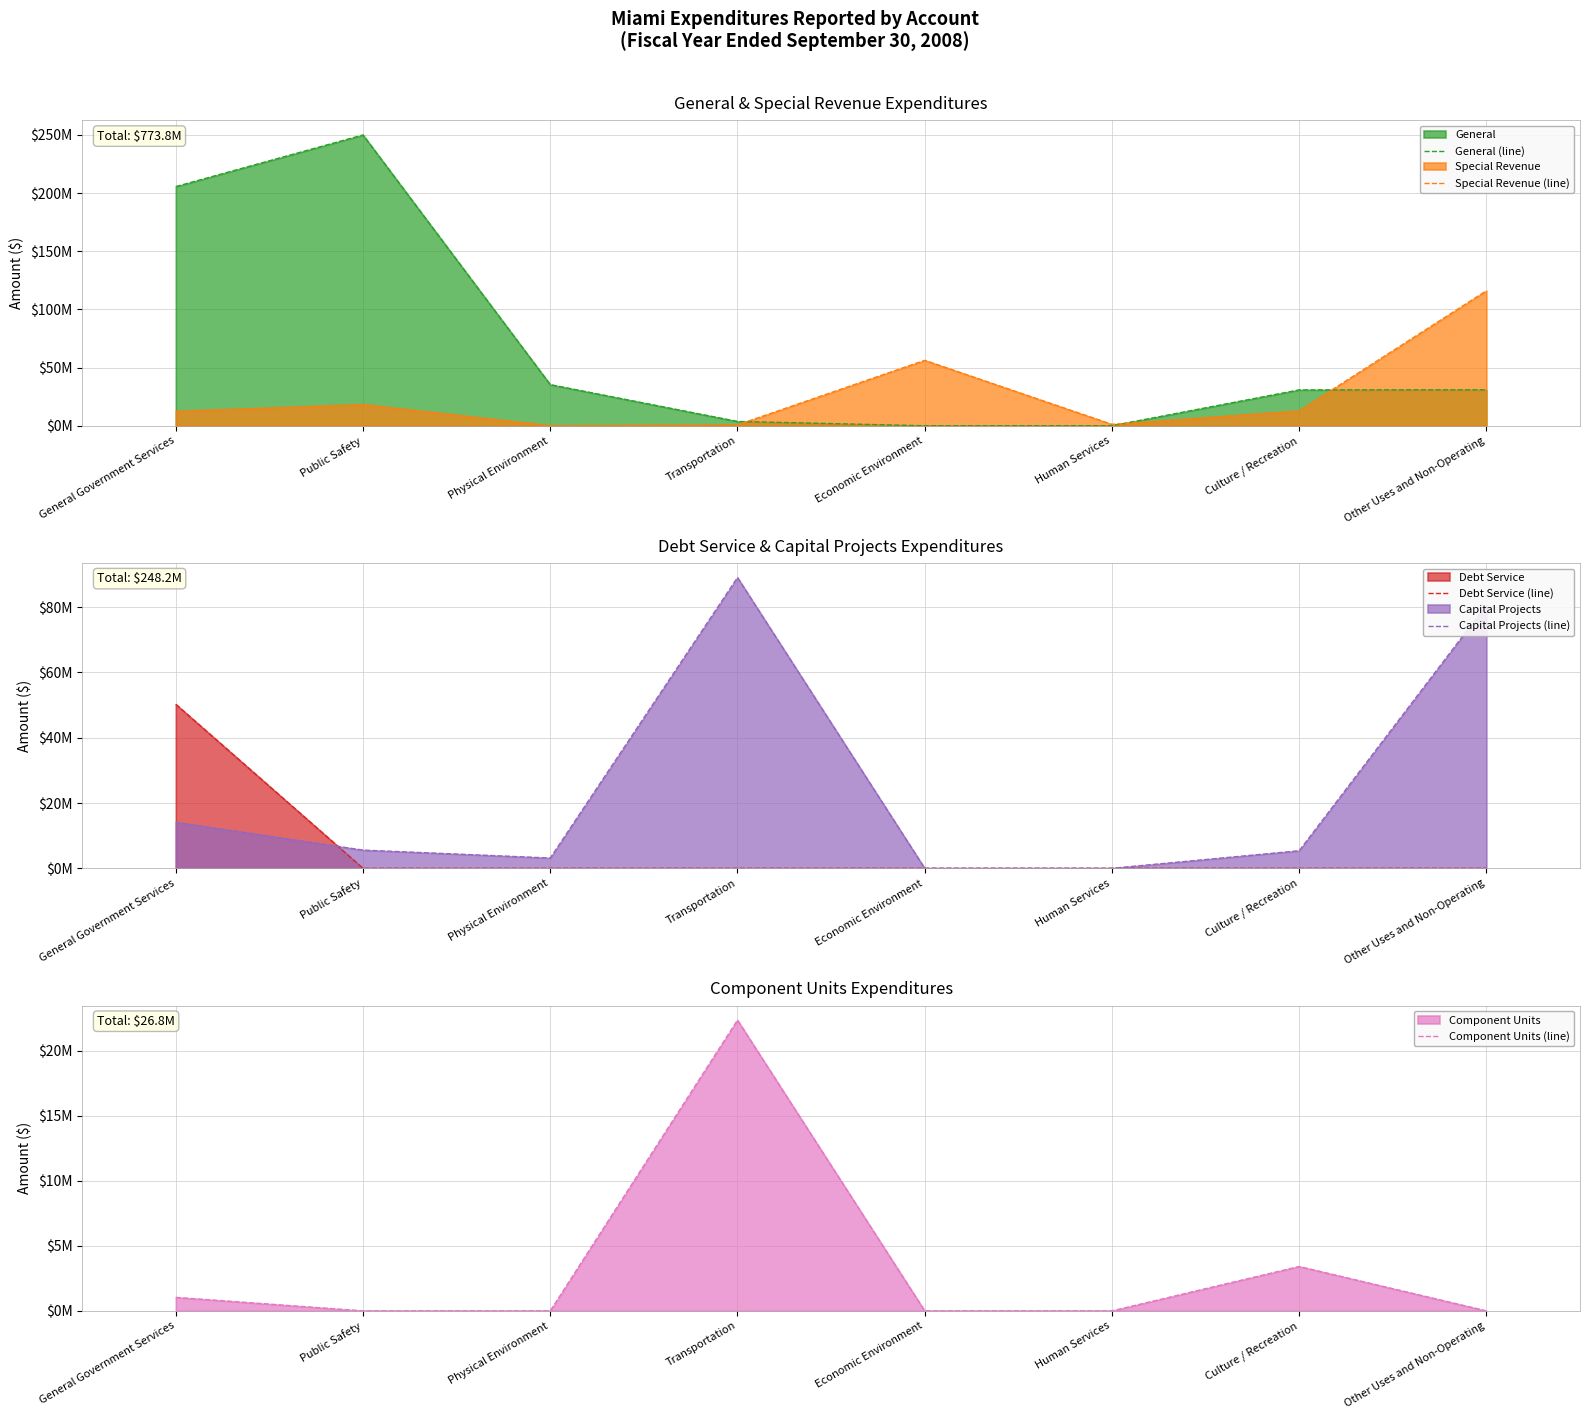

Which series changed the most between General Government Services and Physical Environment?

General (line)